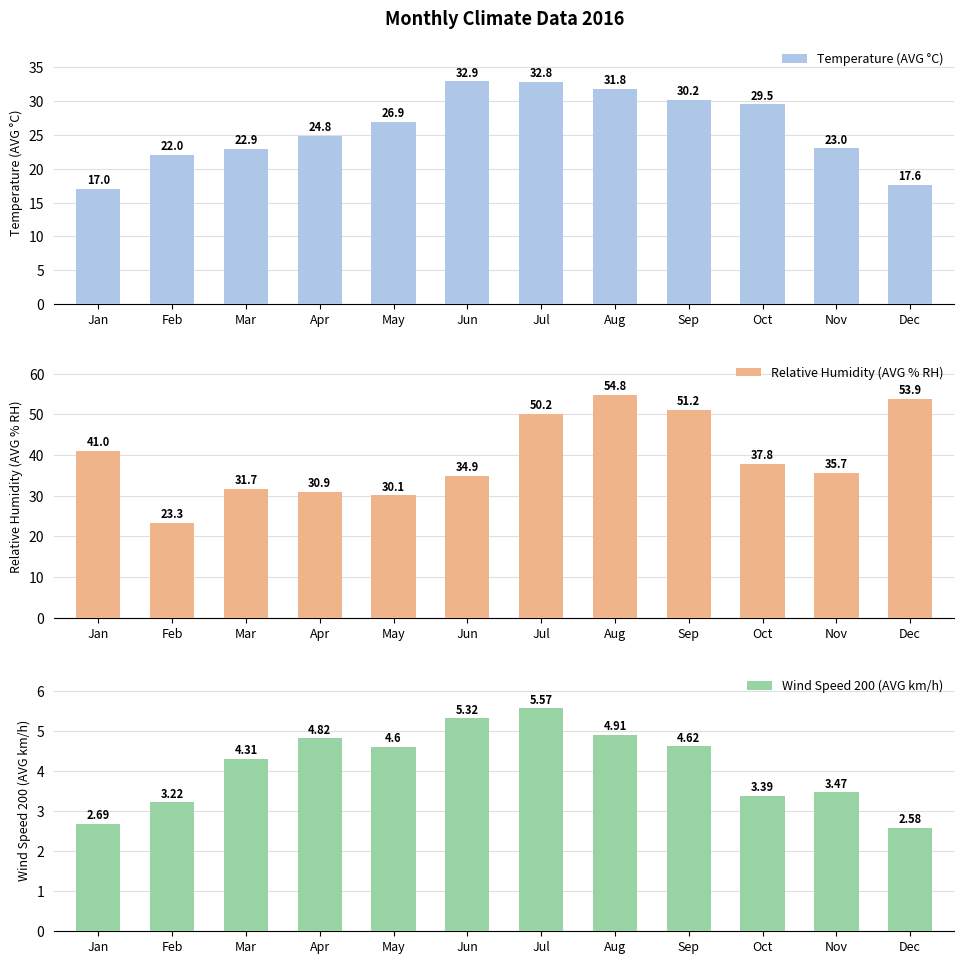

At how many categories does at least one series exceed 26?

11